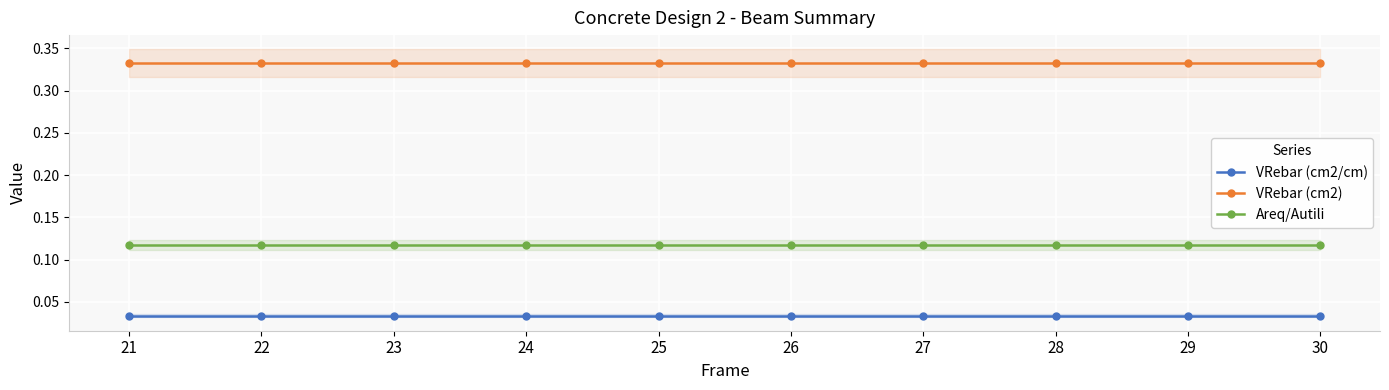

What is the total value across all series at 30?

0.5